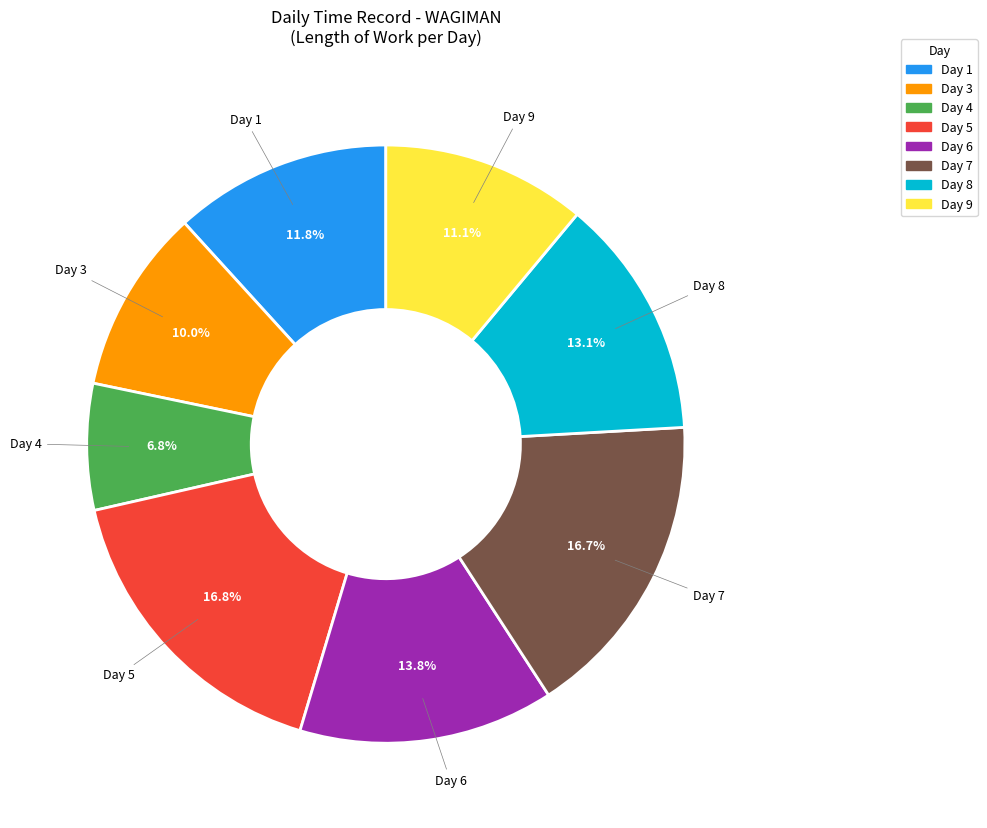

Count the number of slices in the pie.

8